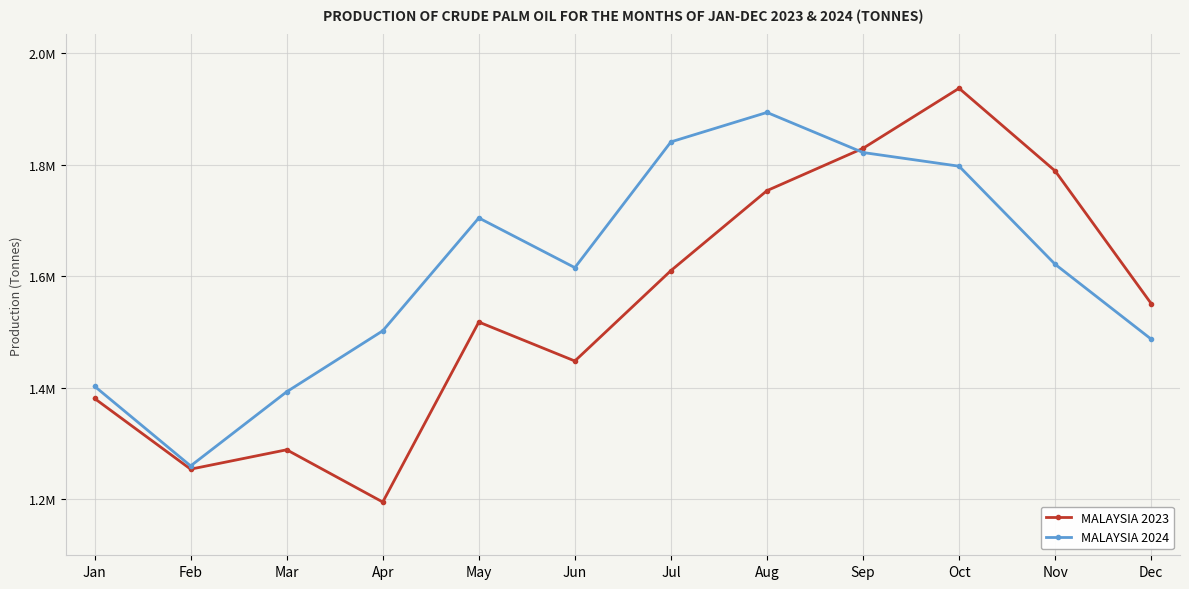

List the series in order of their overall mean, lowest first.

MALAYSIA 2023, MALAYSIA 2024